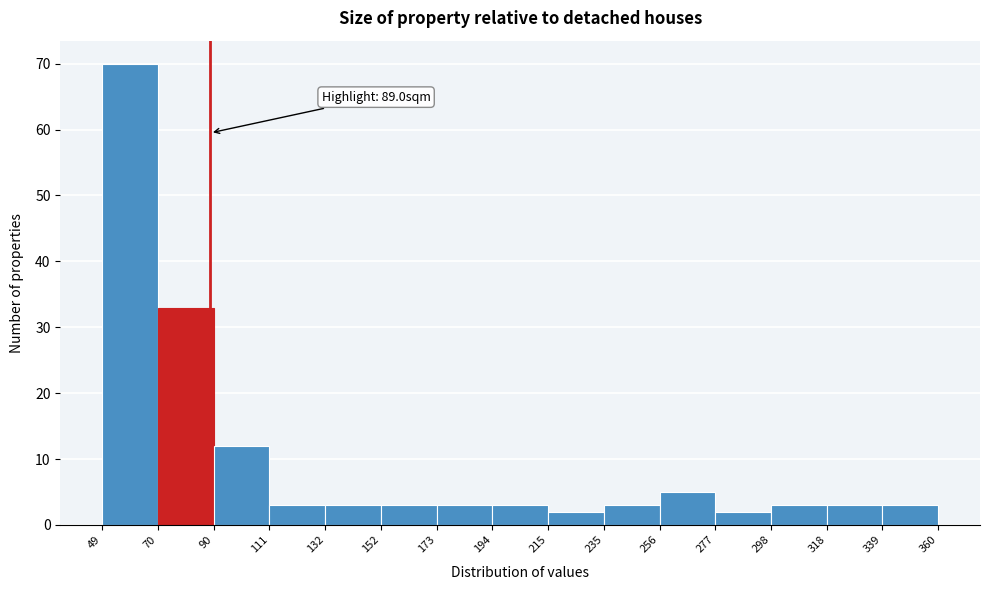

Which range on the x-axis has the tallest bar?

49 to 70